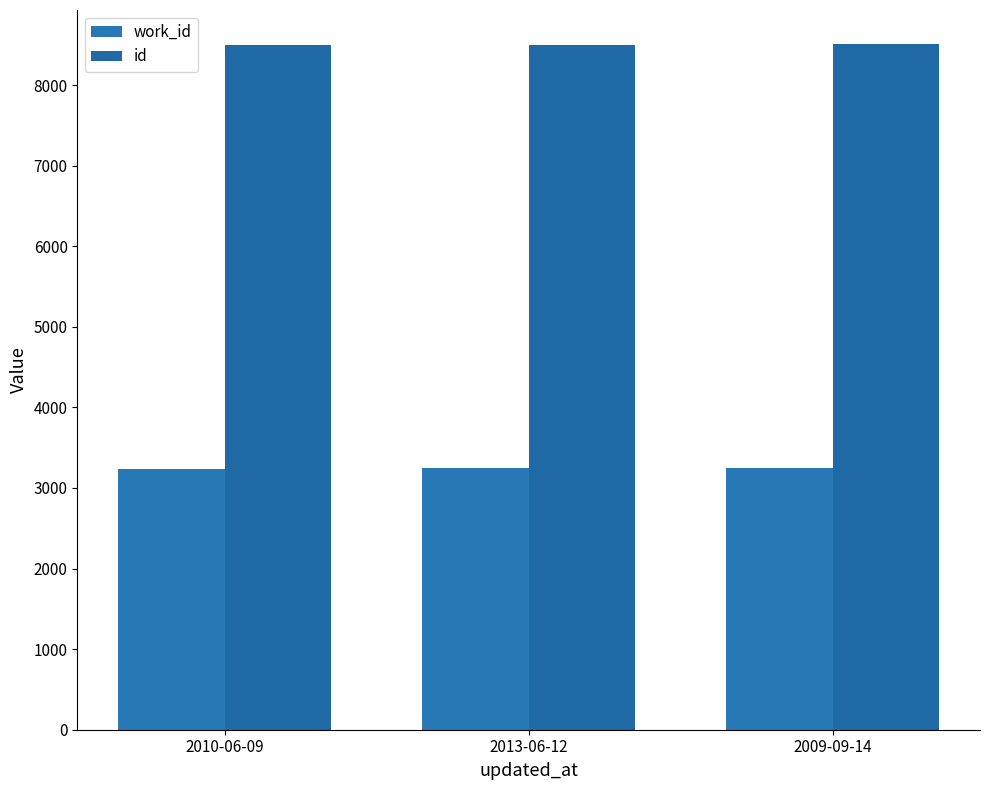

What is the value of the work_id bar at the 3rd from the left?

3251